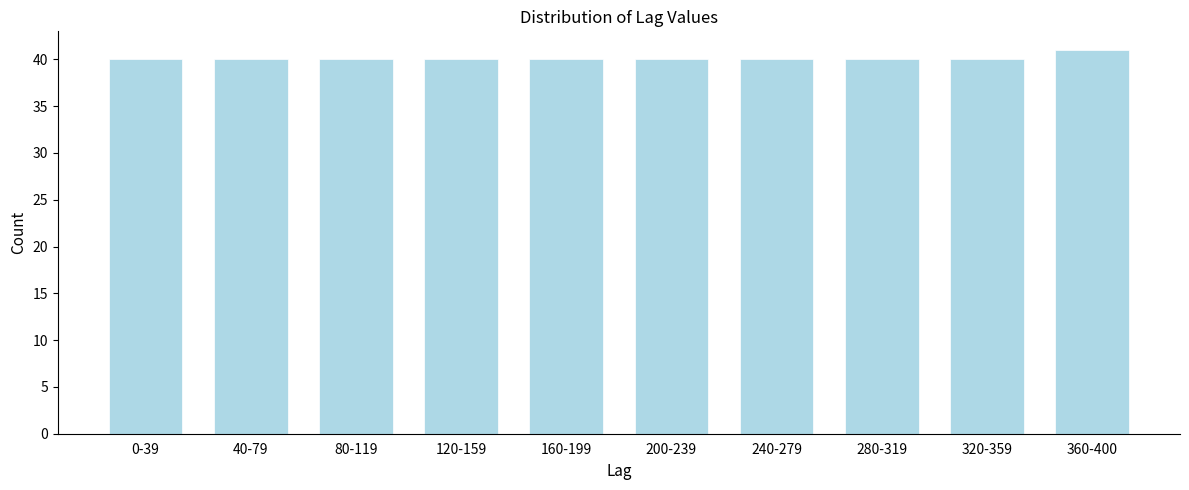

Reading left to right, transcribe all the data shown in this chart.

40	40	40	40	40	40	40	40	40	41